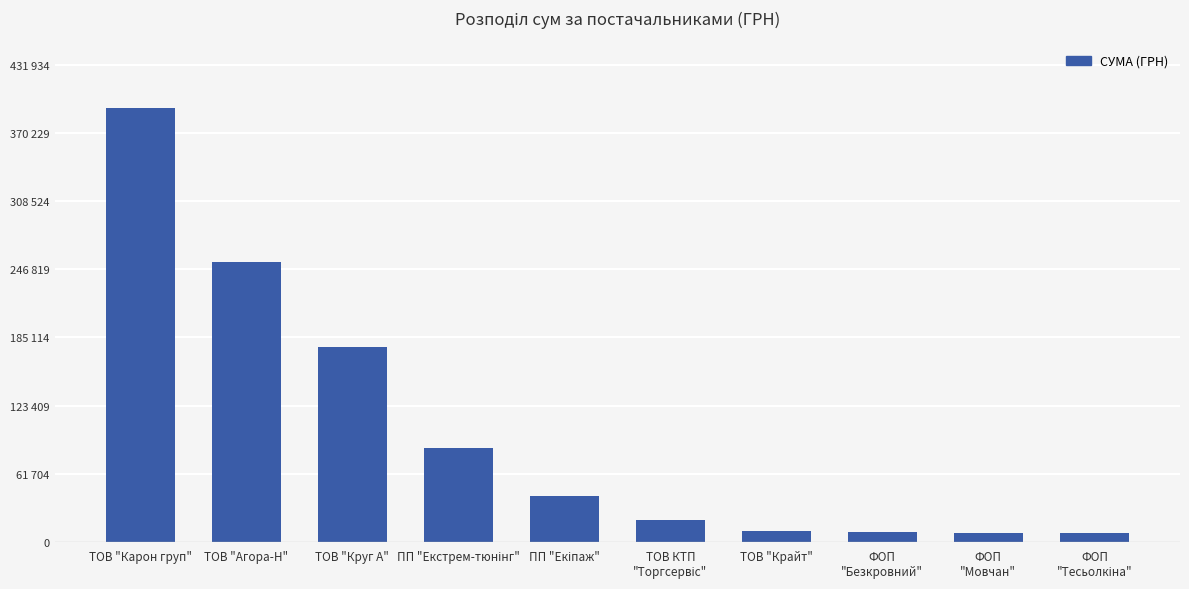

Are the bars horizontal?

No